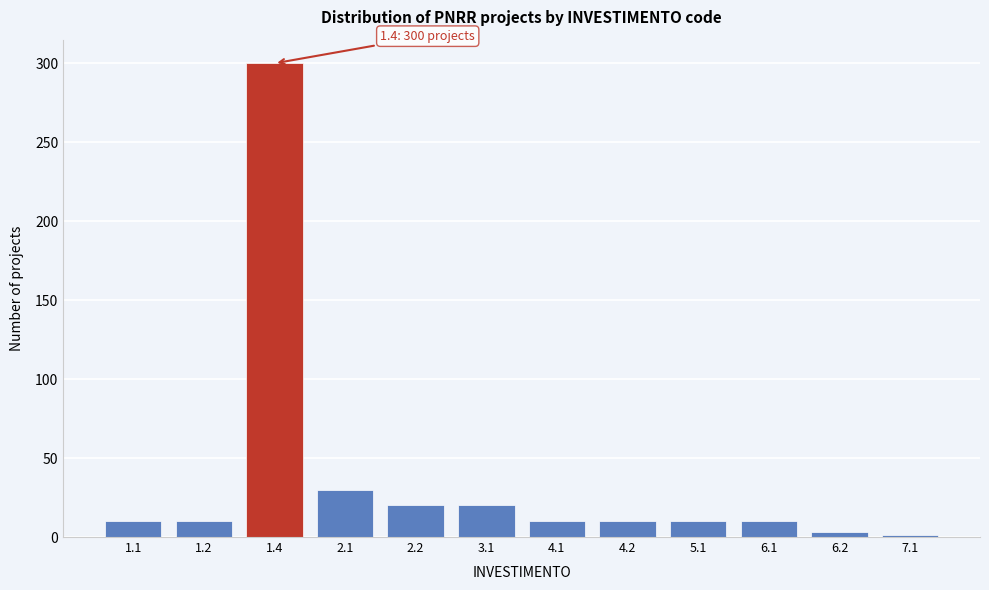

Reading left to right, extract all data points from this chart.

1.1=10	1.2=10	1.4=300	2.1=30	2.2=20	3.1=20	4.1=10	4.2=10	5.1=10	6.1=10	6.2=3	7.1=1